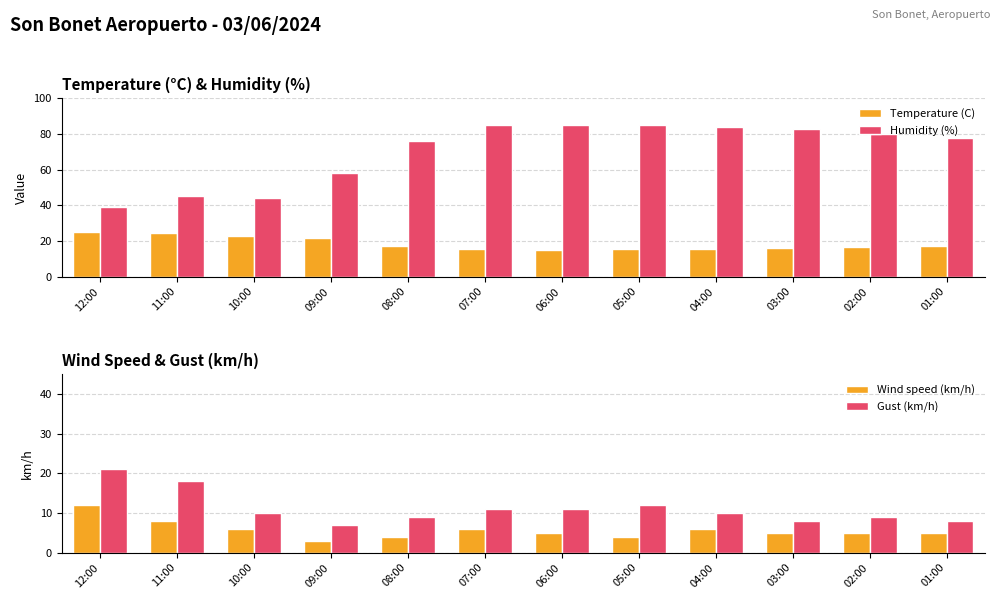

List the series in order of their peak value, highest first.

Humidity (%), Temperature (C), Gust (km/h), Wind speed (km/h)